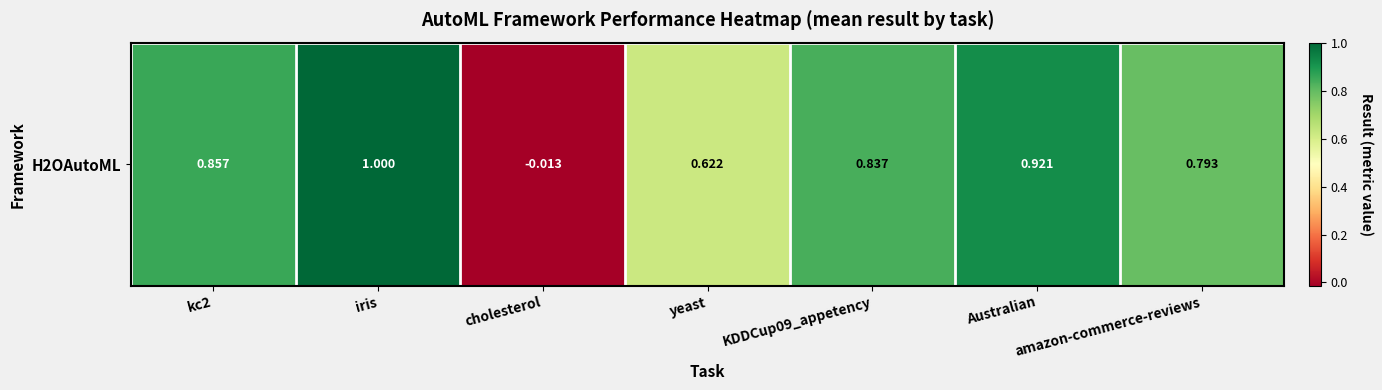

What is the average value?

0.7